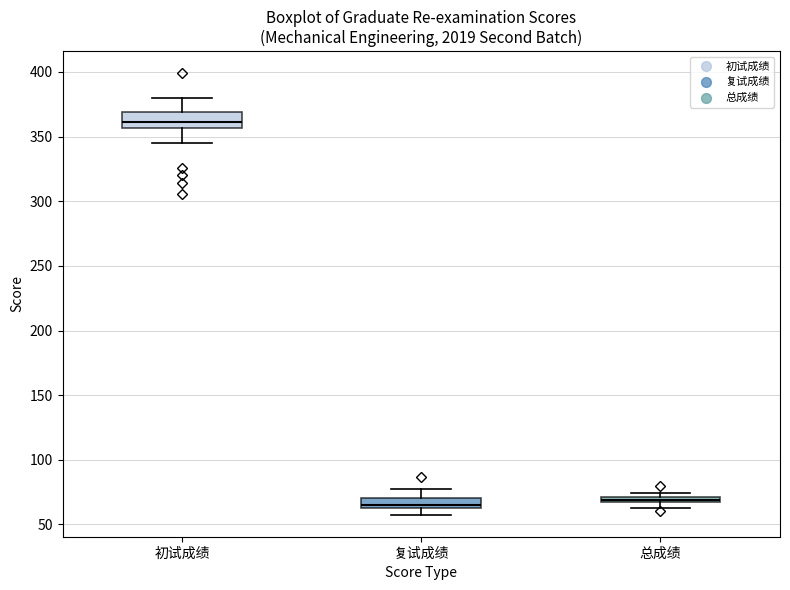

Which box's median line is the highest?

初试成绩